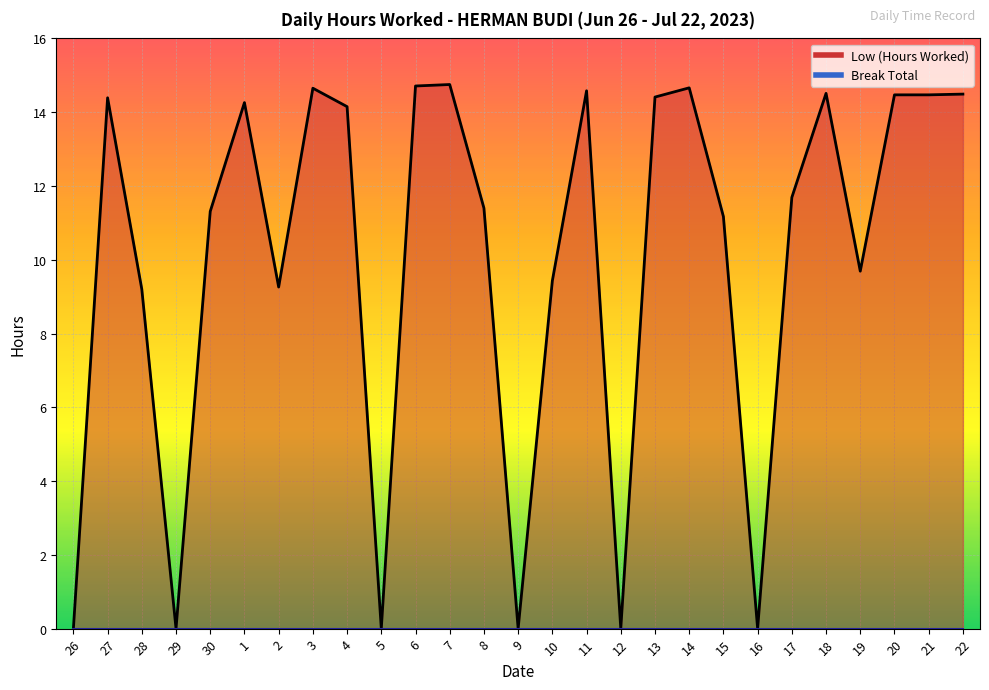

At which category does the data reach its first local valley?

29